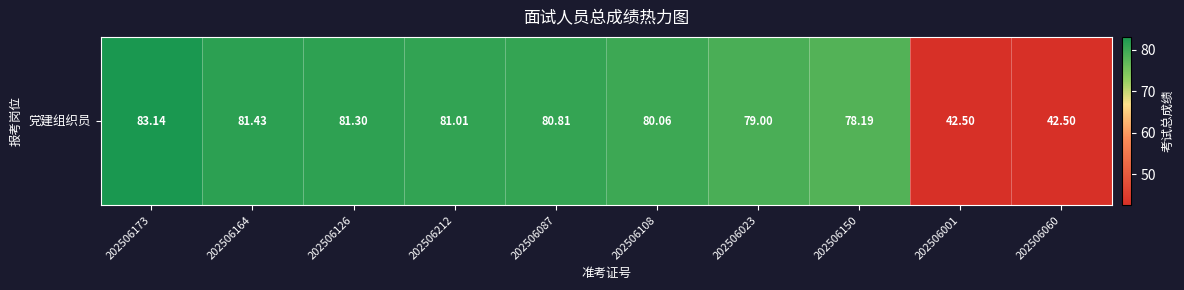

Reading left to right, extract all data points from this chart.

202506173=83.1	202506164=81.4	202506126=81.3	202506212=81.0	202506087=80.8	202506108=80.1	202506023=79.0	202506150=78.2	202506001=42.5	202506060=42.5